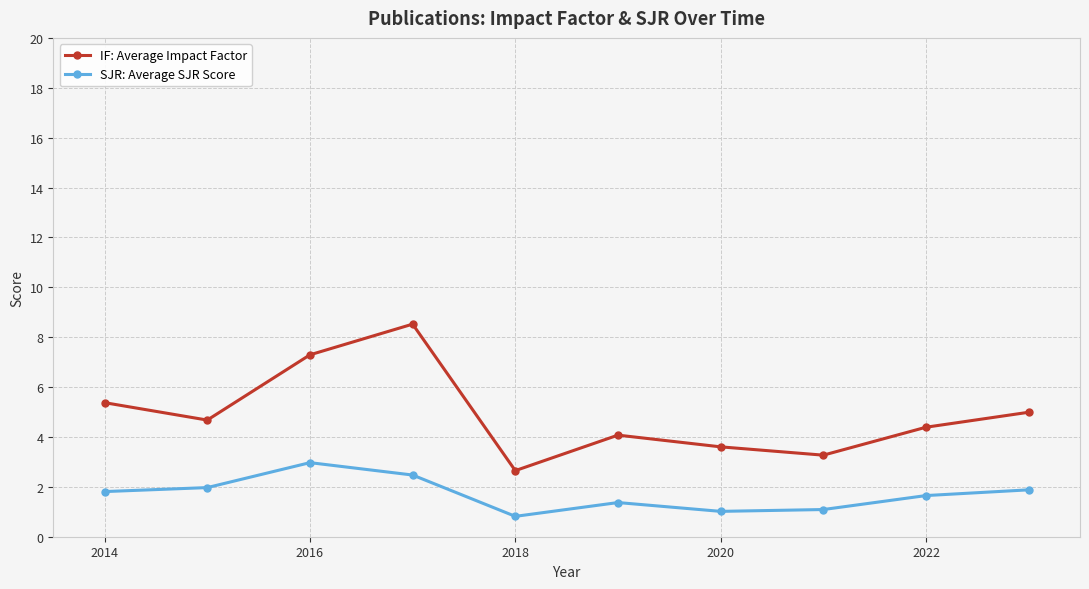

What is the value of the IF: Average Impact Factor point at the 7th from the left?

3.6